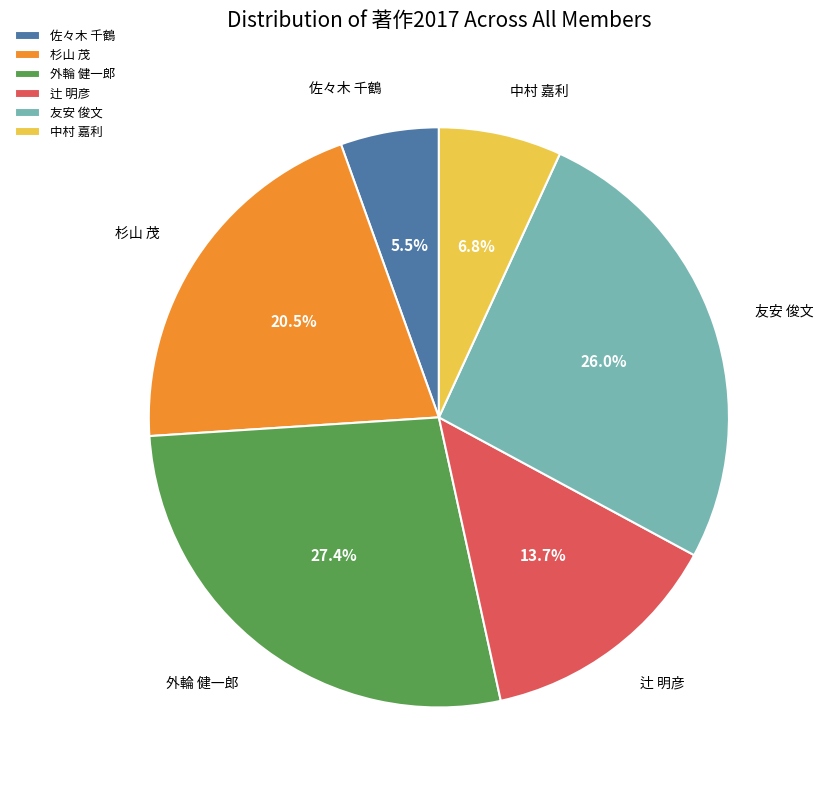

Count the number of slices in the pie.

6